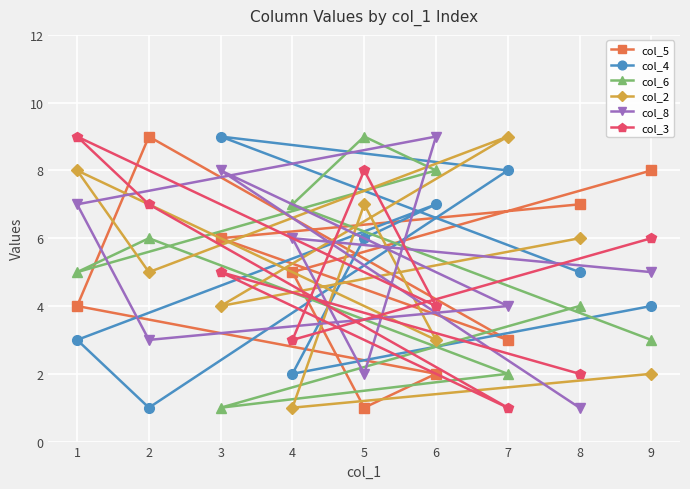

Which has a higher value, 1 or 8?

8